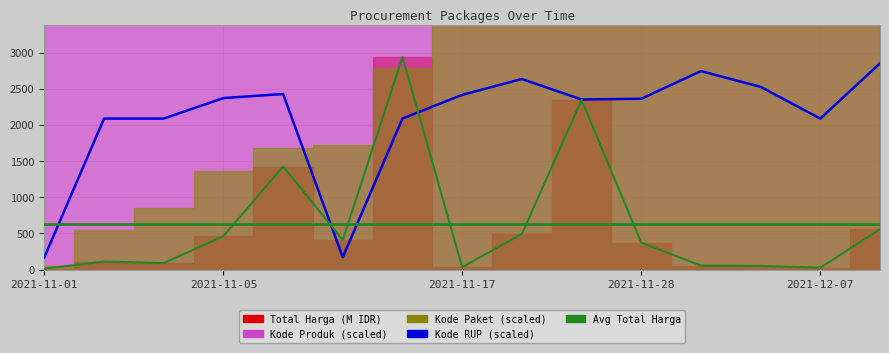

True or false: Kode RUP has a value of 3596.5 at 2021-11-05.

False